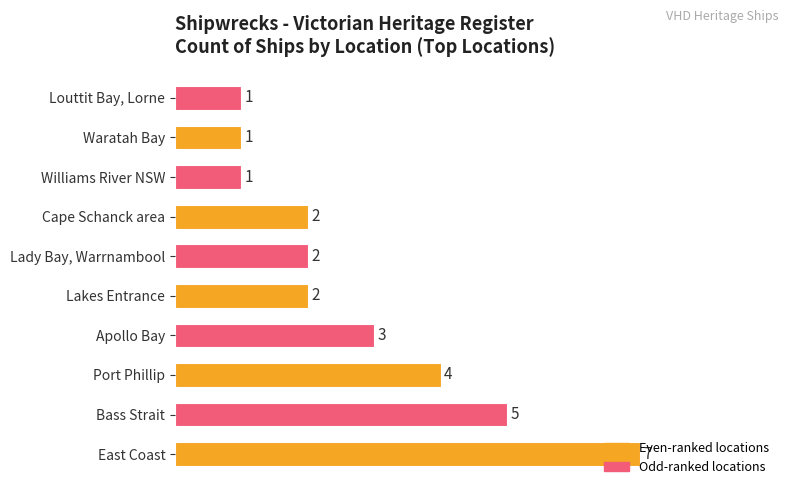

How many values are below 2?

3